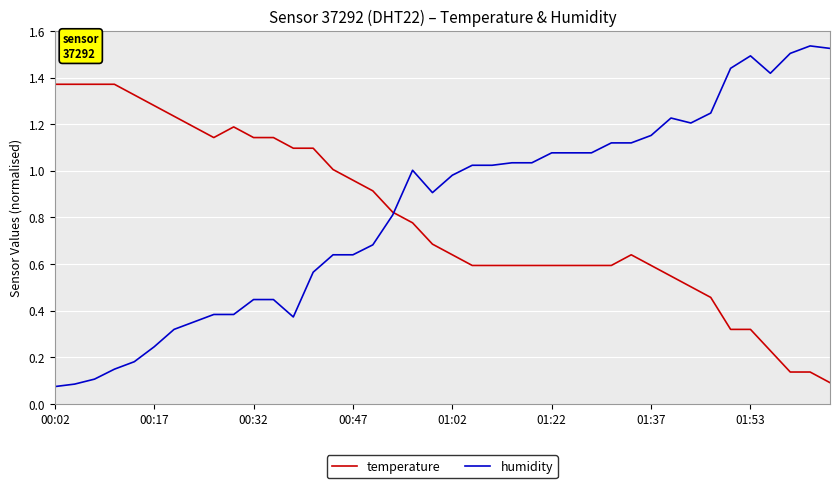

Rank the series by their maximum value, from lowest to highest.

temperature, humidity